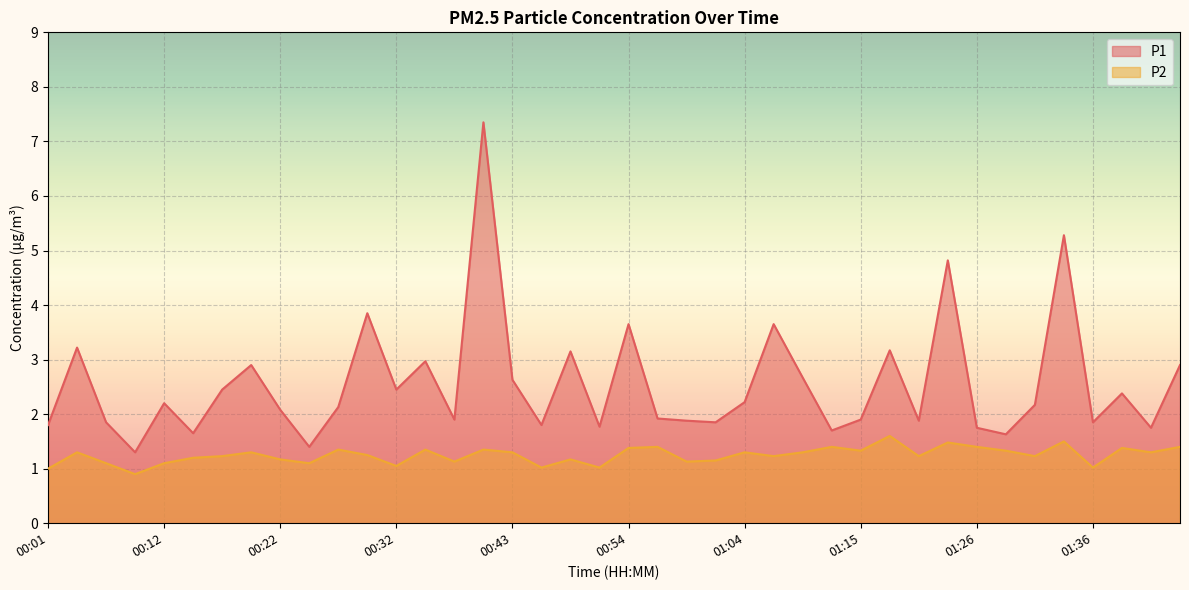

What are all the series names shown in the legend?

P1, P2